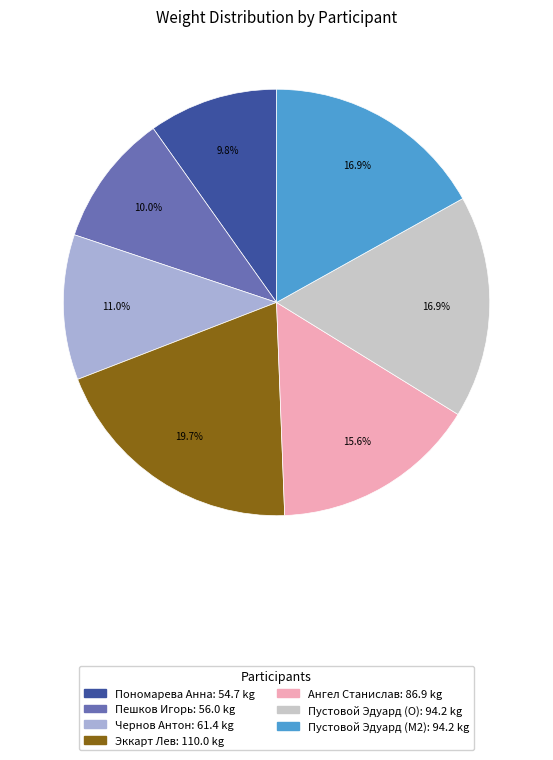

To the nearest percent, what is the combined percentage of Эккарт Лев and Ангел Станислав?

35%